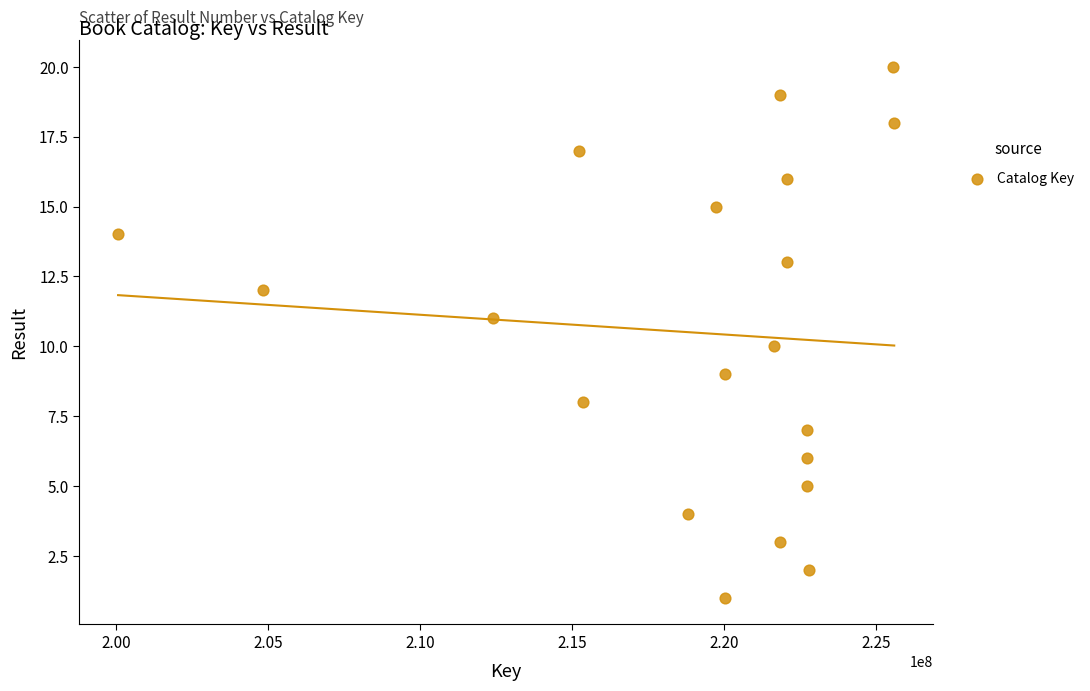

What is the range of Y values (max minus min)?

19